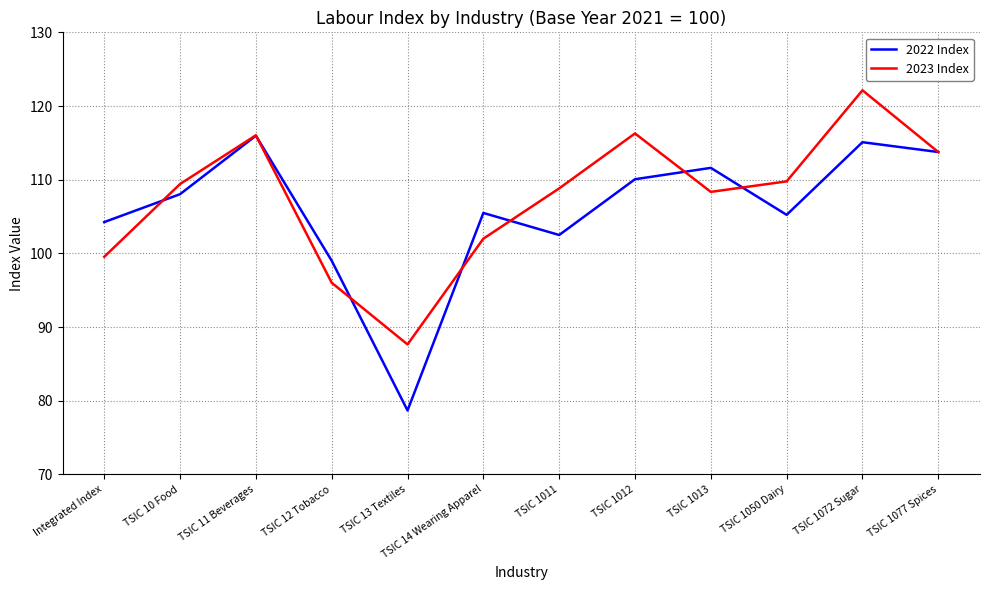

Where does the 2023 Index series first go above 109?

TSIC 10 Food